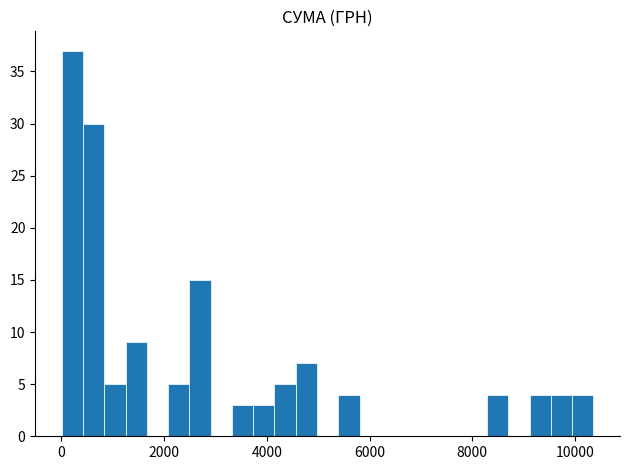

Around what value on the x-axis is the tallest bar? Give the approximate position of its centre, as read against the axis.

200